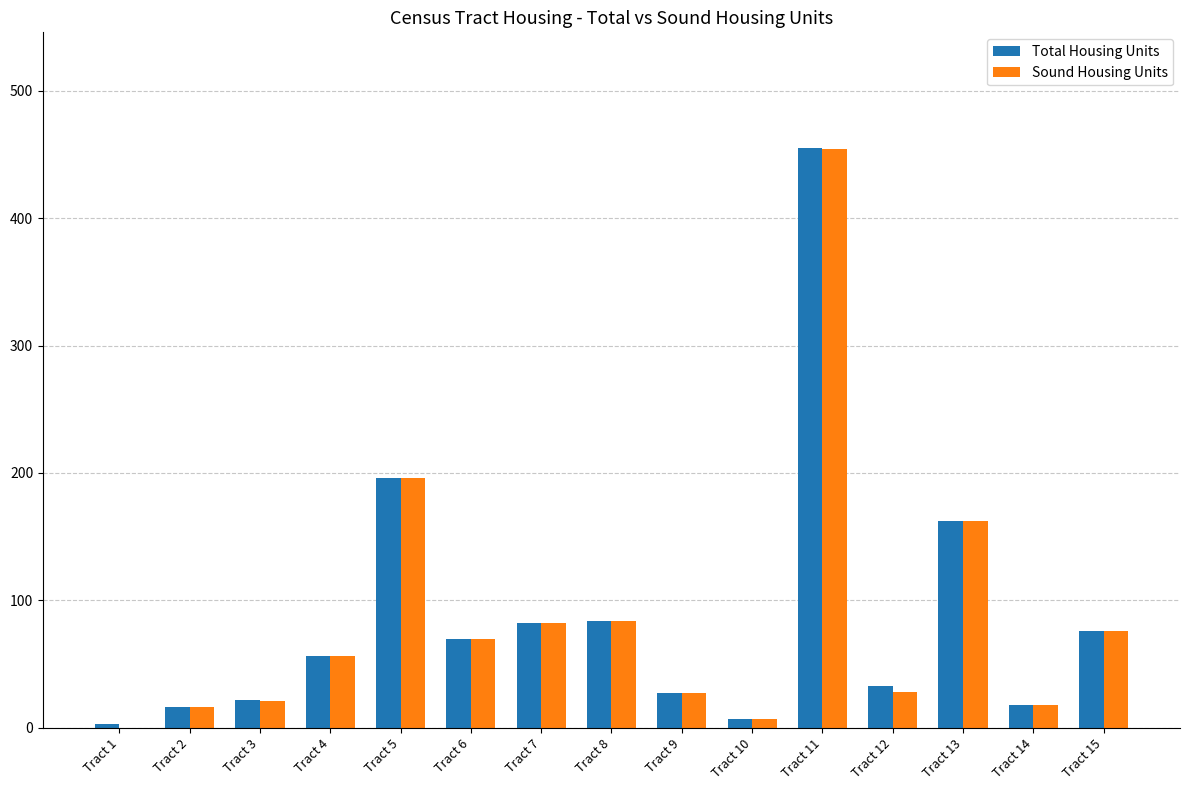

Is the value of Sound Housing Units at Tract 4 greater than the value of Total Housing Units at Tract 15?

No